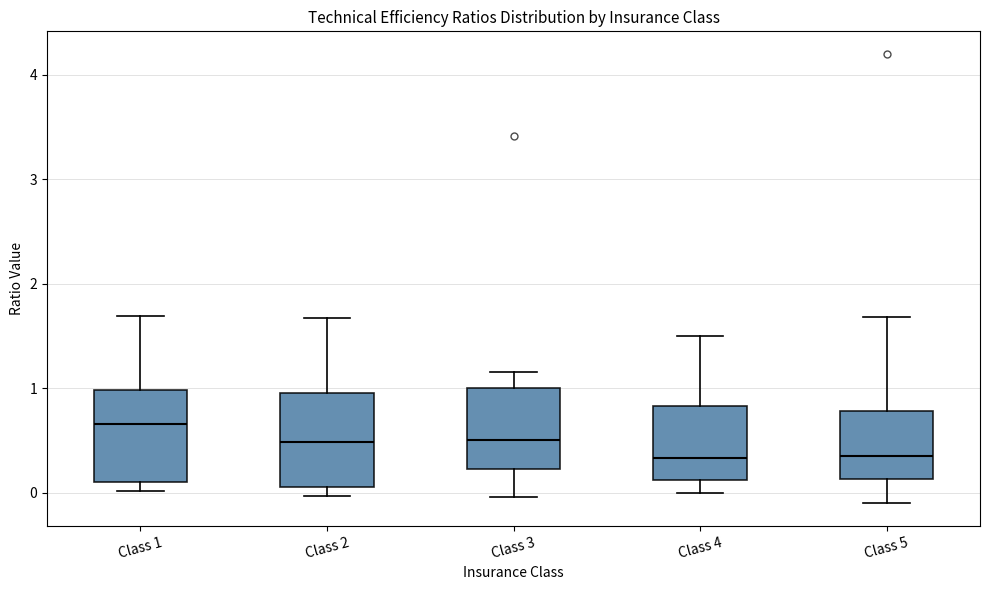

Where does the median line of the box for Class 1 sit on the y-axis? The values are not printed on the chart, so give them approximately, as read against the axis.

0.7